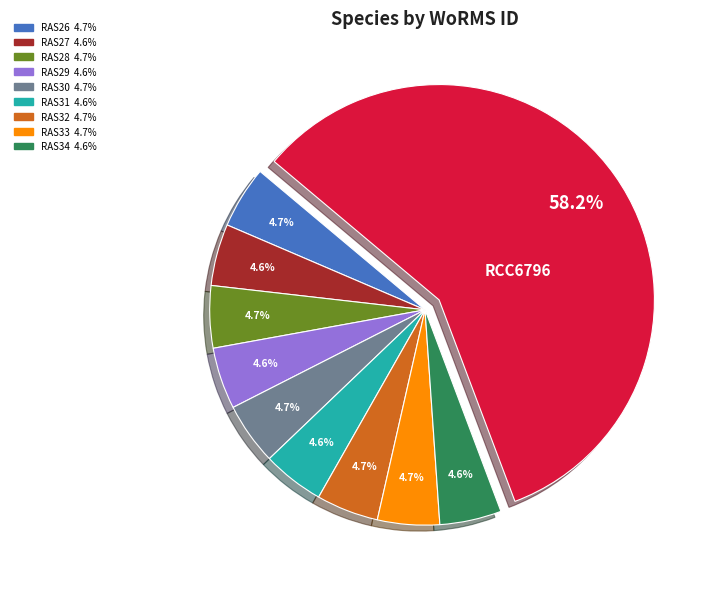

How many segments does this pie chart have?

10